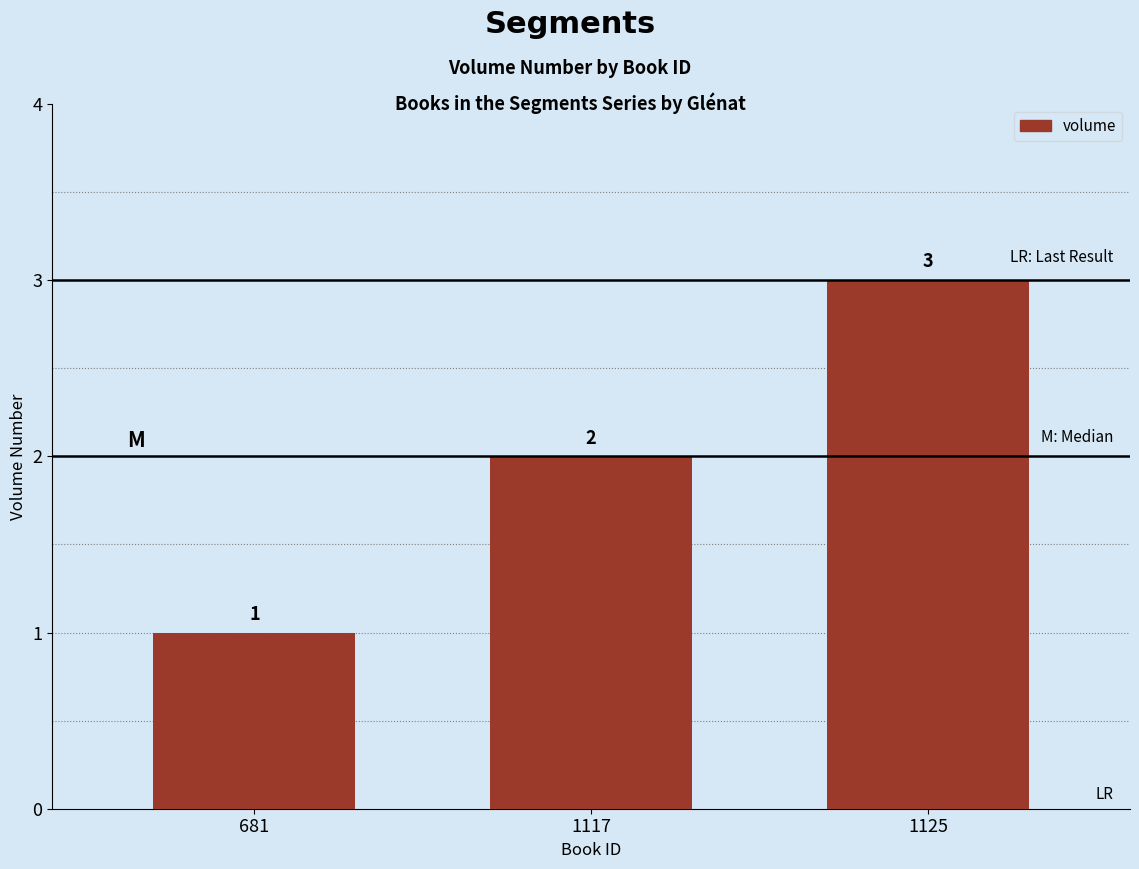

What is the change in value from 681 to 1117?

+1